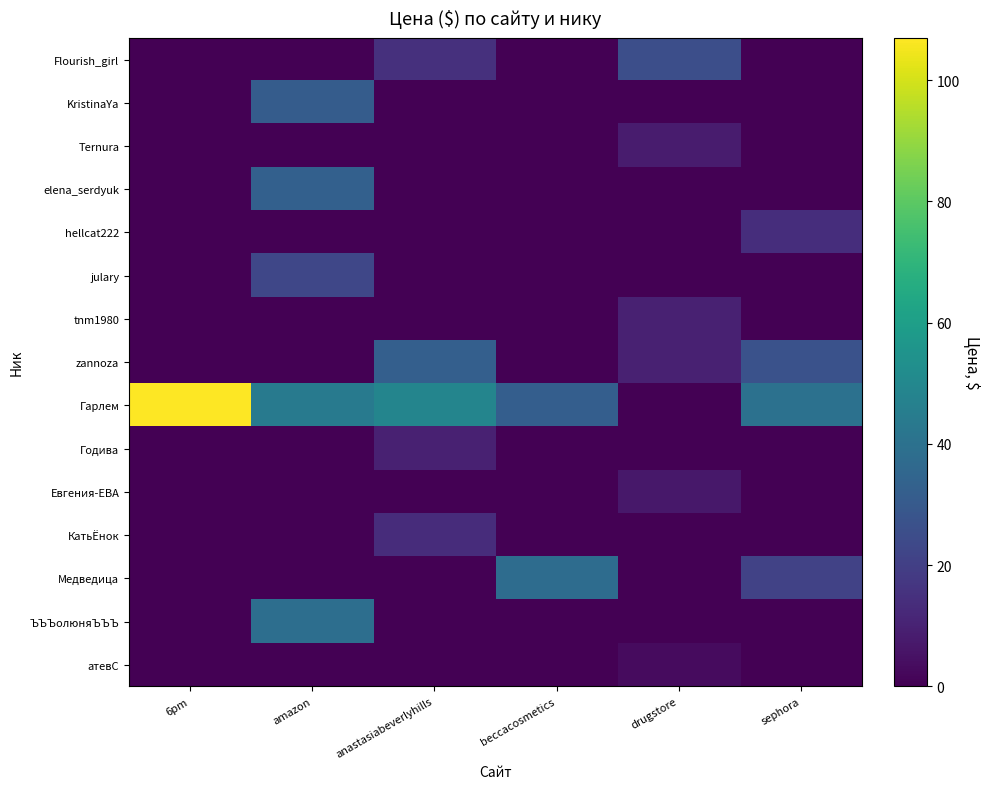

At which category is the sum across all series the highest?

amazon